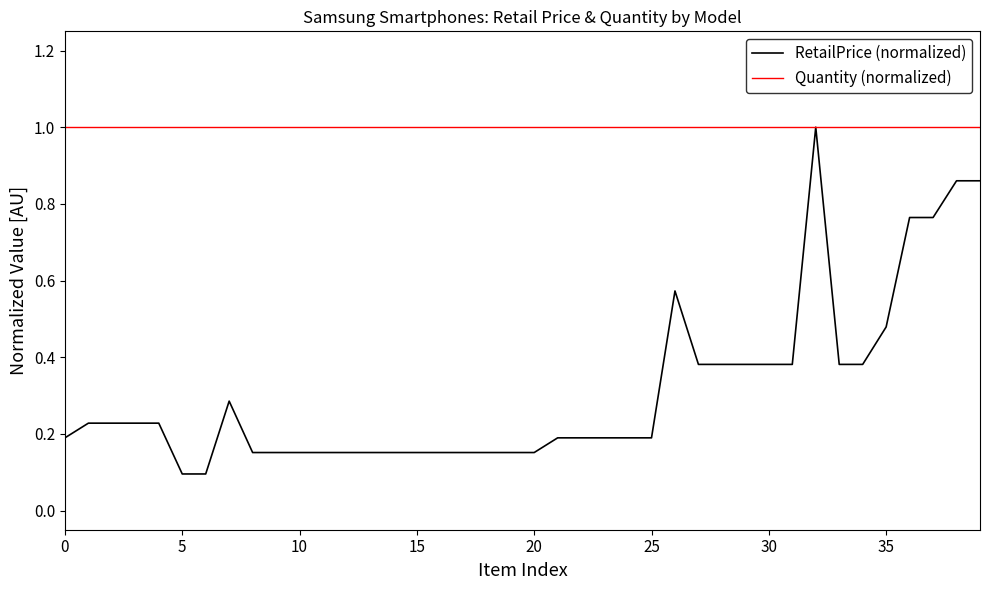

Rank the series by their average value, from highest to lowest.

Quantity (normalized), RetailPrice (normalized)